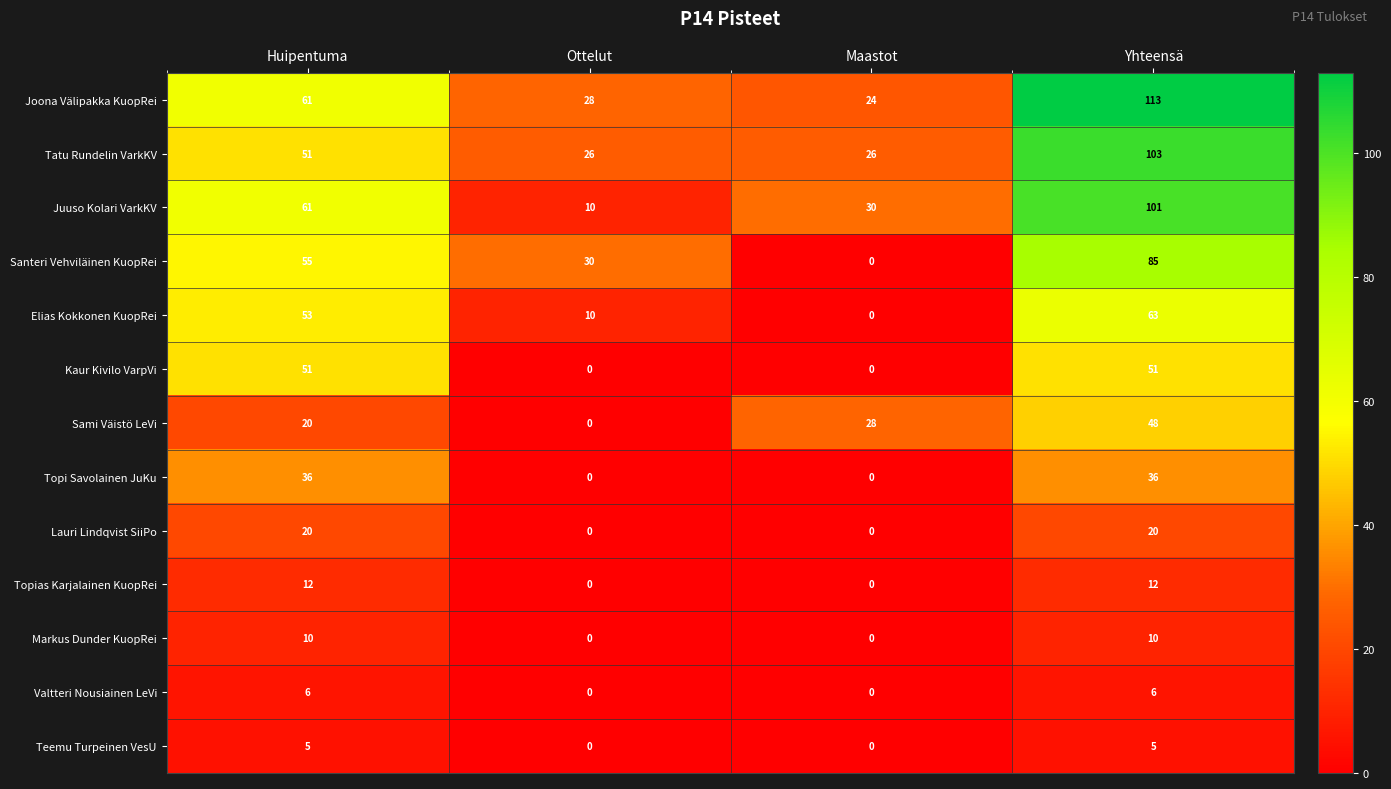

At which category is the sum across all series the highest?

Yhteensä